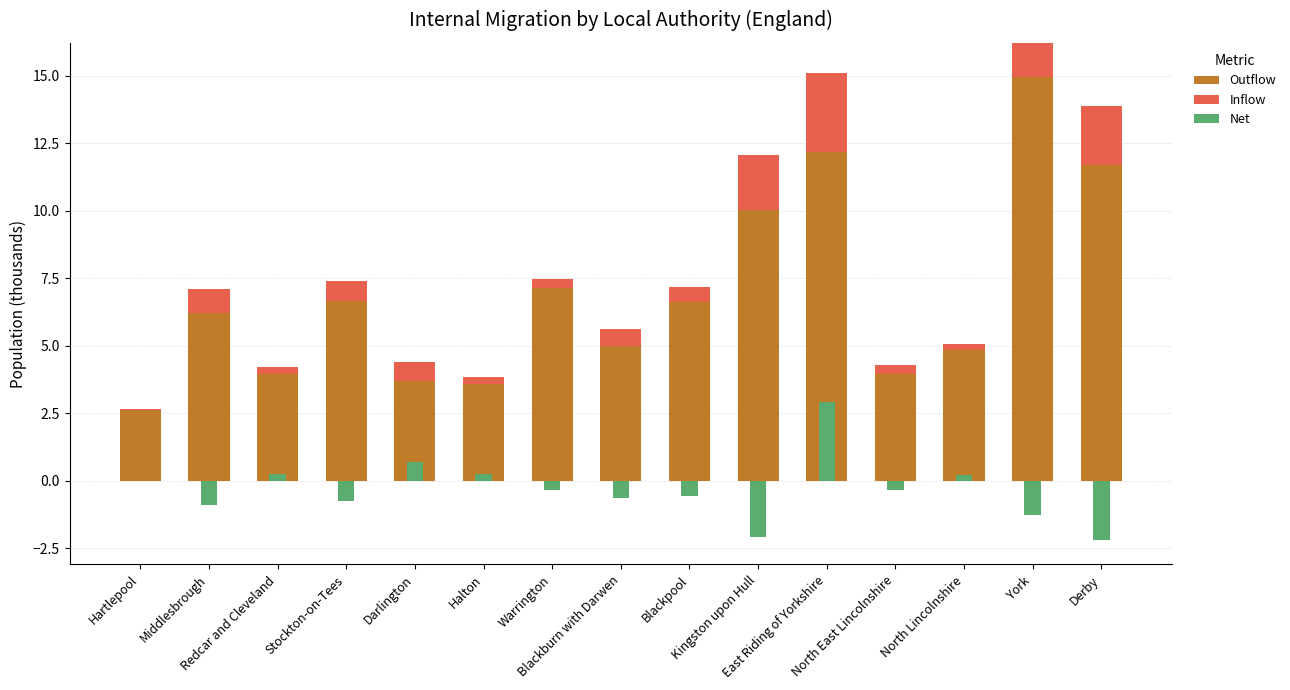

What position from the right is Derby?

1